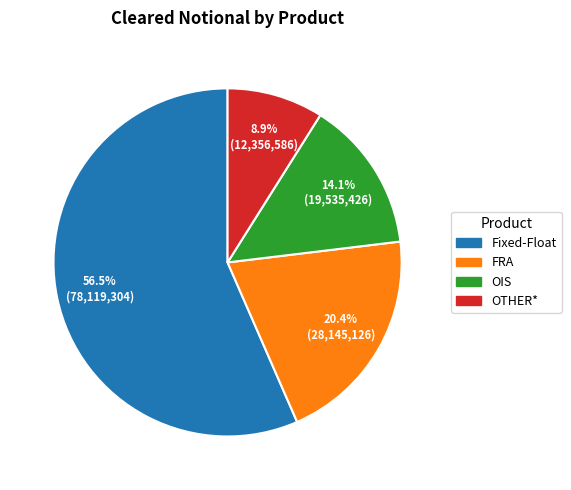

Which has a higher value, OTHER* or Fixed-Float?

Fixed-Float